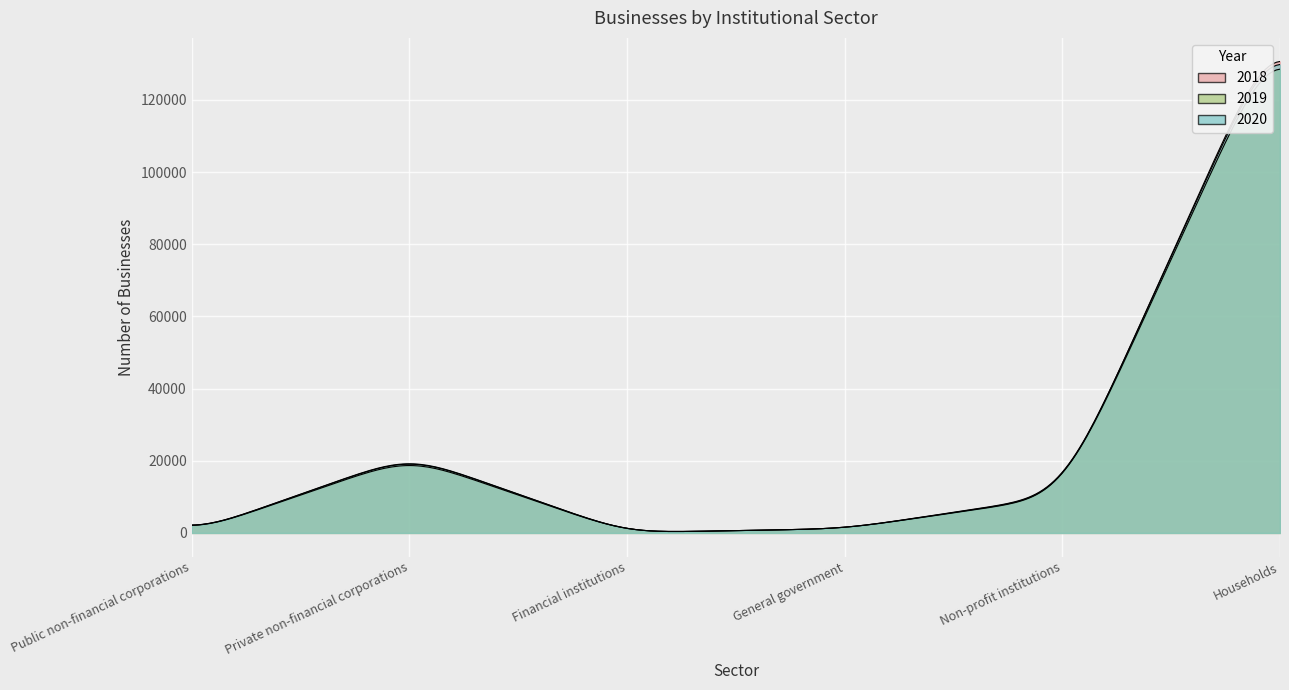

Does the chart display data point markers on the line(s)?

No